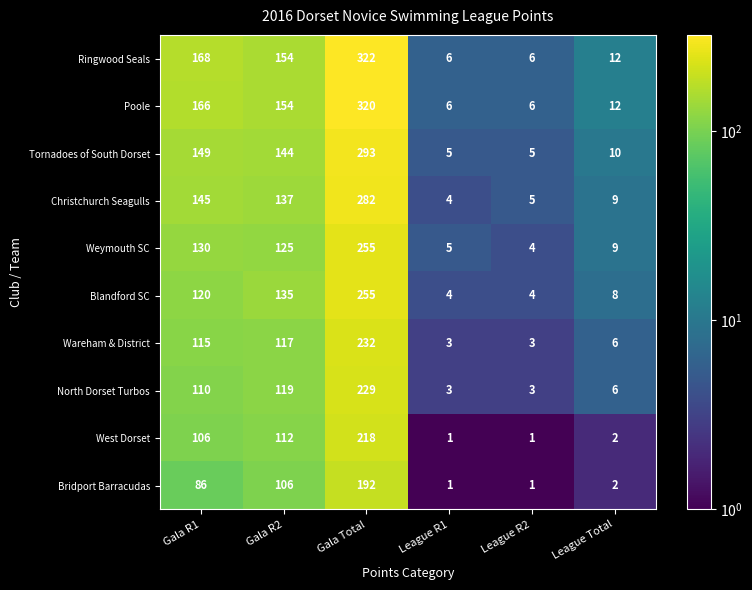

At which label does Weymouth SC first exceed 125?

Gala R1